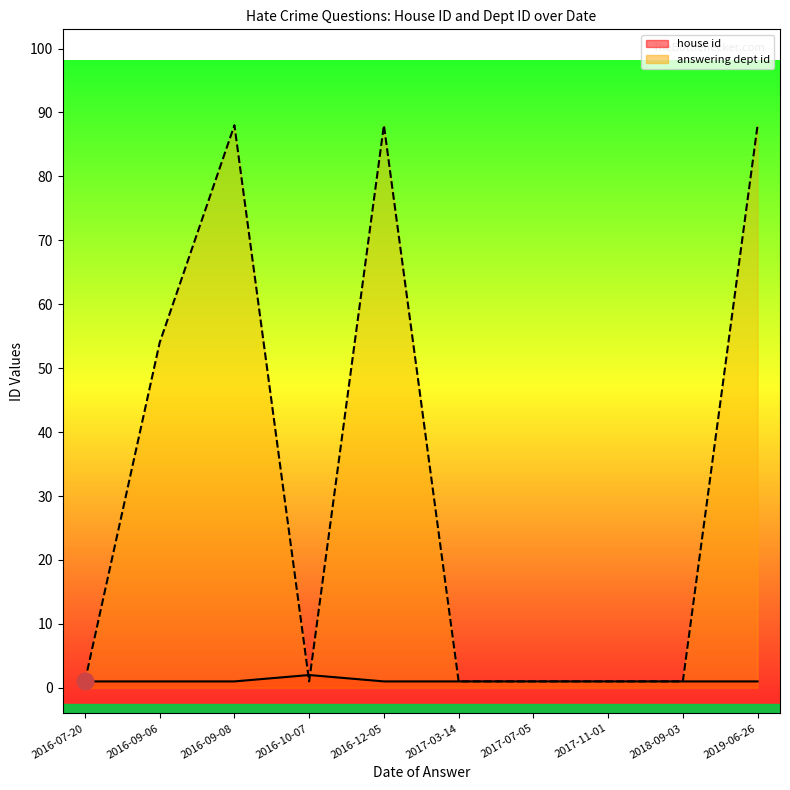

List the series in order of their peak value, lowest first.

house id, answering dept id